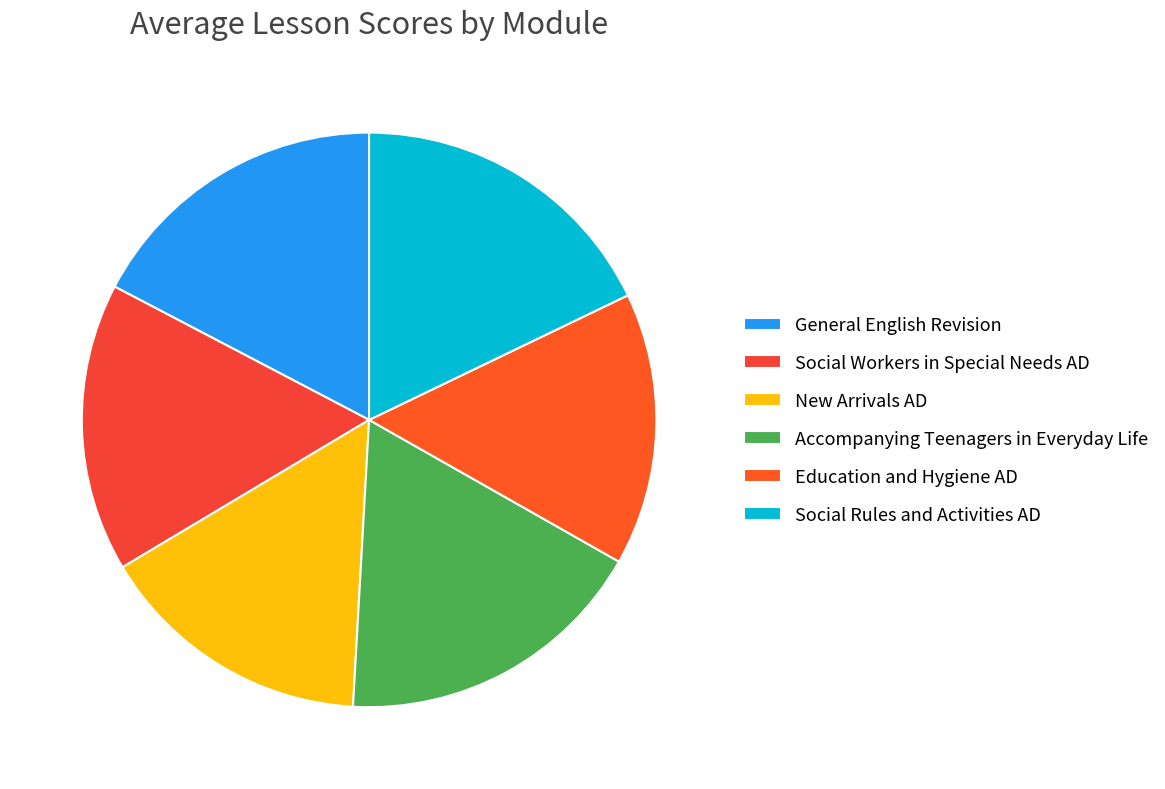

What is the change in value from Social Workers in Special Needs AD to Education and Hygiene AD?

-5